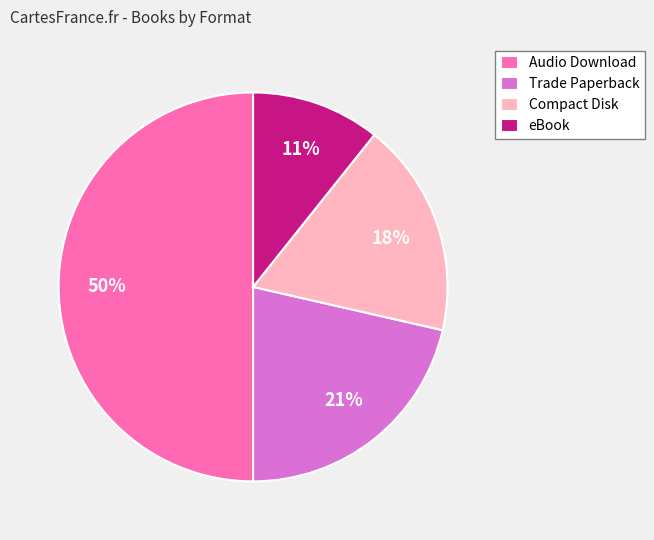

Is it true that Trade Paperback is 21% of the pie?

True